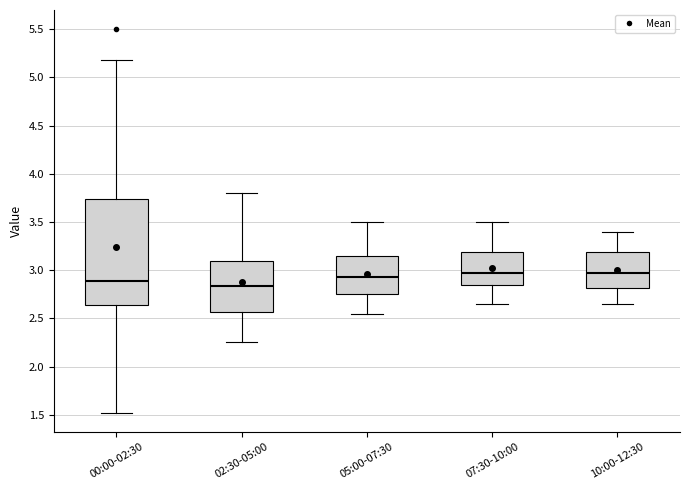

Which box is the tallest, from its lower edge to its upper edge?

00:00-02:30